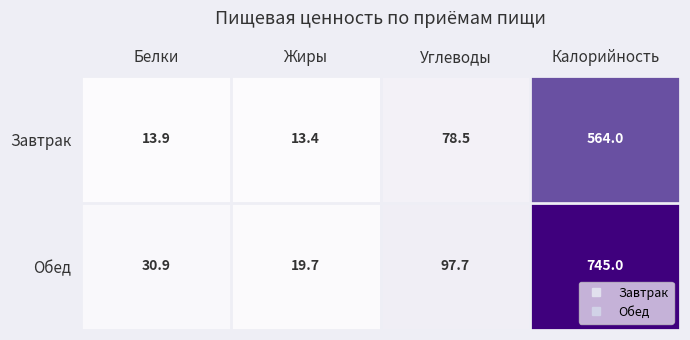

Reading left to right, what are all the values shown in this chart?

Завтрак: 13.9	13.4	78.5	564.0
Обед: 30.9	19.7	97.7	745.0